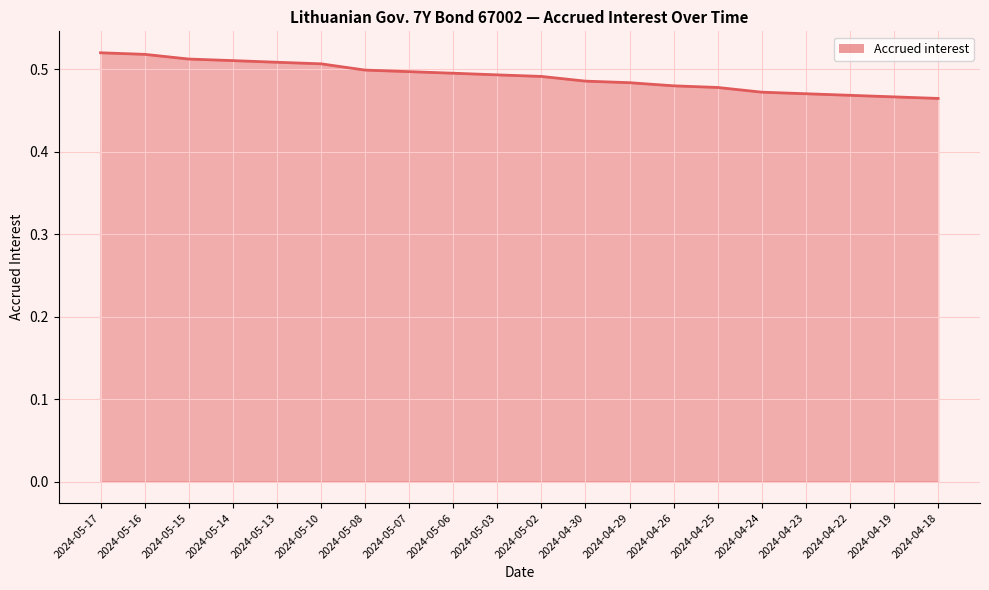

What is the sum of the values at 2024-04-29 and 2024-04-25?

1.0